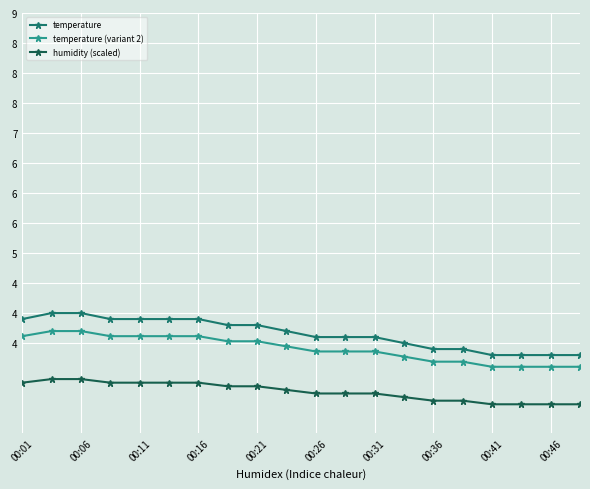

True or false: humidity (scaled) and temperature (variant 2) intersect in this chart.

False